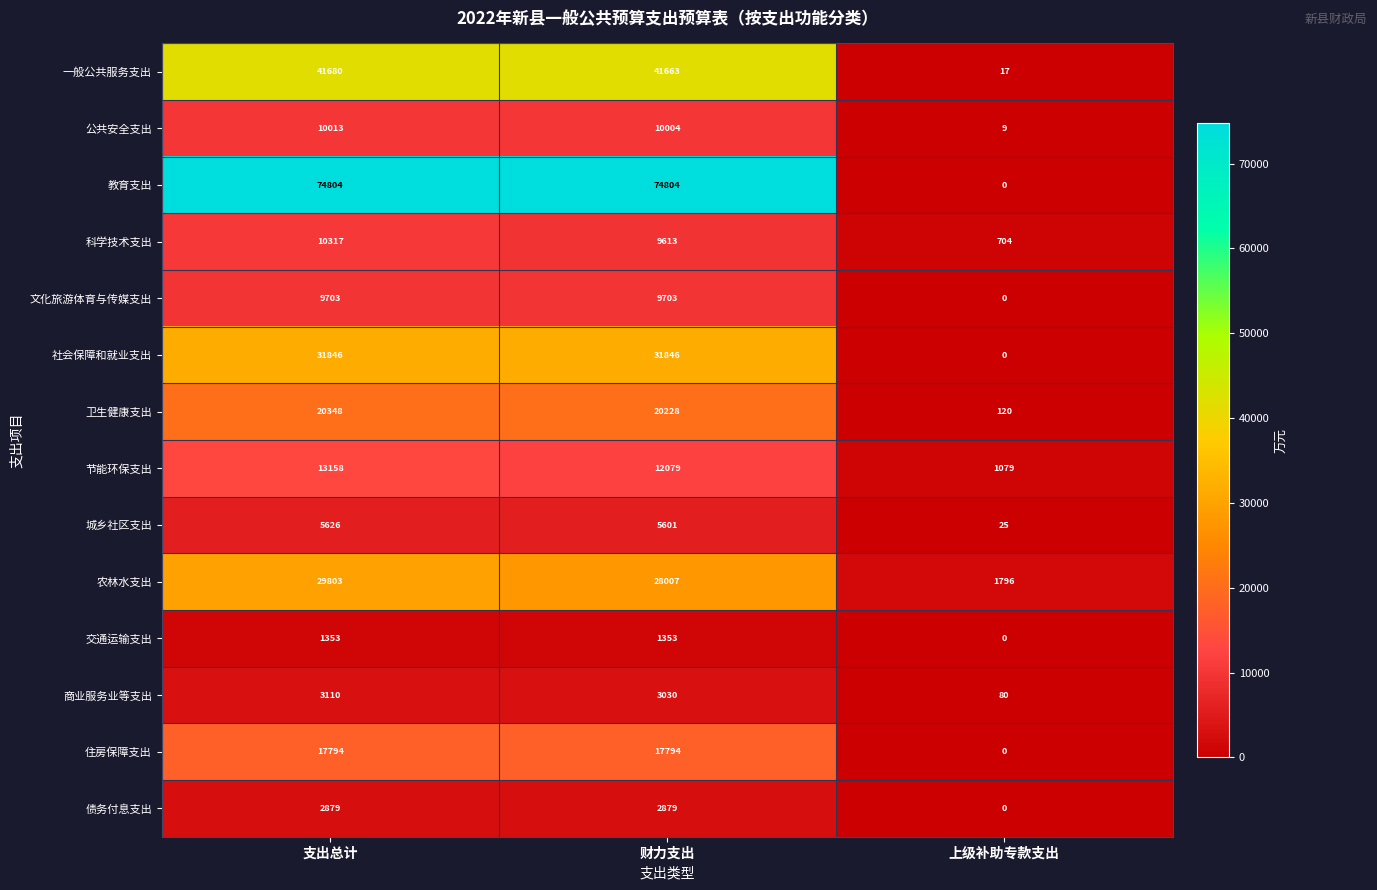

Which series has the largest range (max minus min)?

教育支出